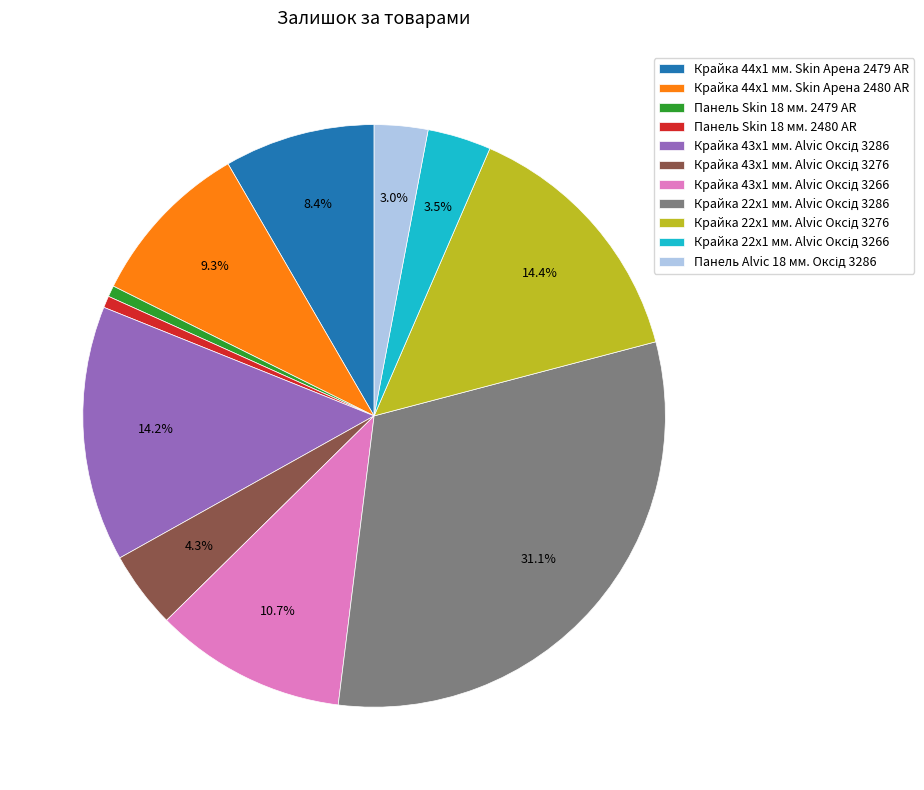

What percentage is NOT represented by Крайка 44x1 мм. Skin Арена 2480 AR?

90.7%